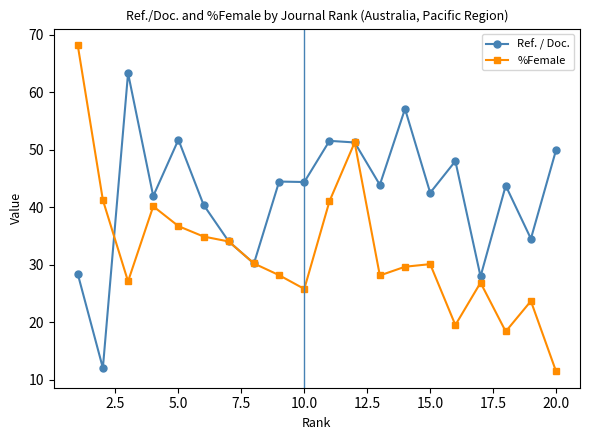

Which series has the largest total across all categories?

Ref. / Doc.